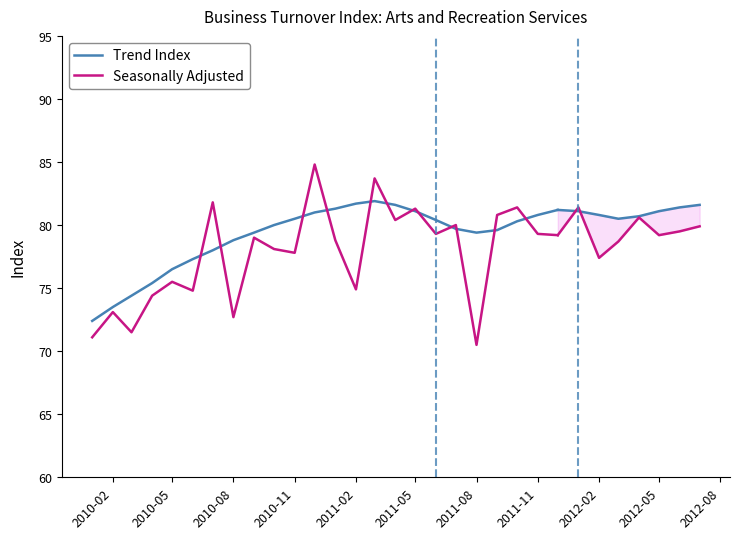

What is the value of the Seasonally Adjusted point at the 13th from the left?

78.8